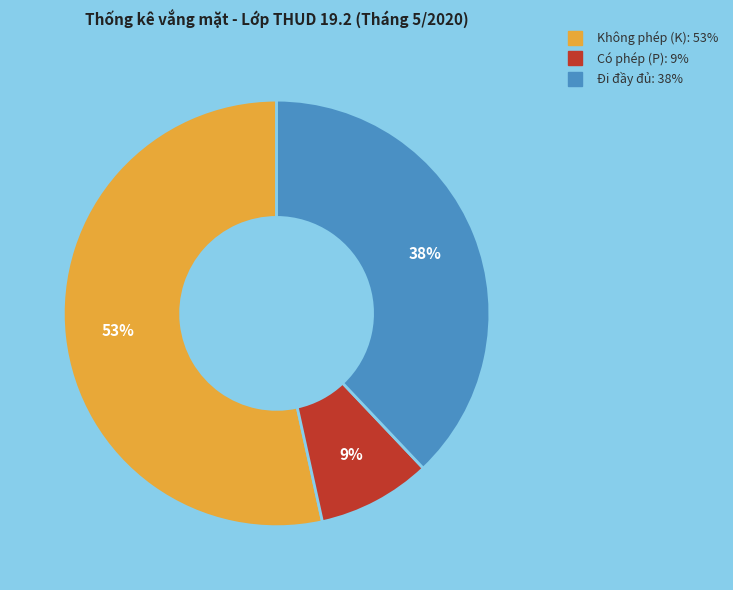

To the nearest percent, what is the average slice percentage?

33%